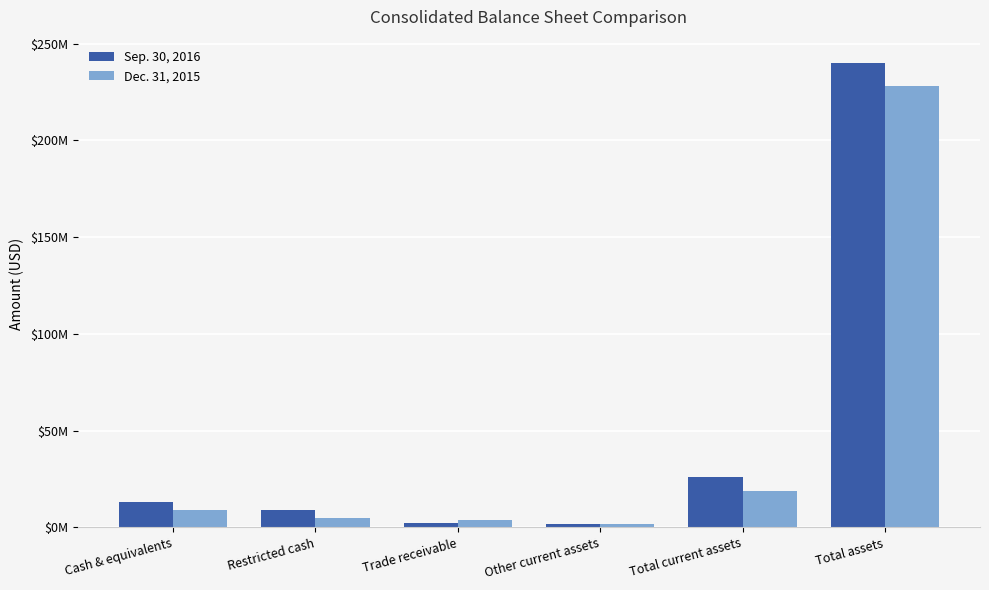

At which category is the sum across all series the highest?

Total assets